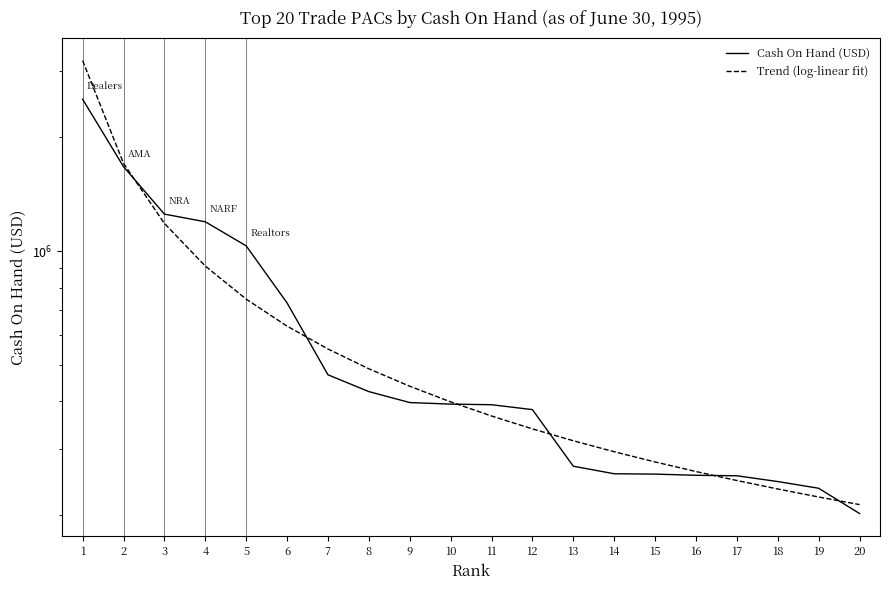

The Cash On Hand (USD) series shows 257415.0 at 14. True or false?

True